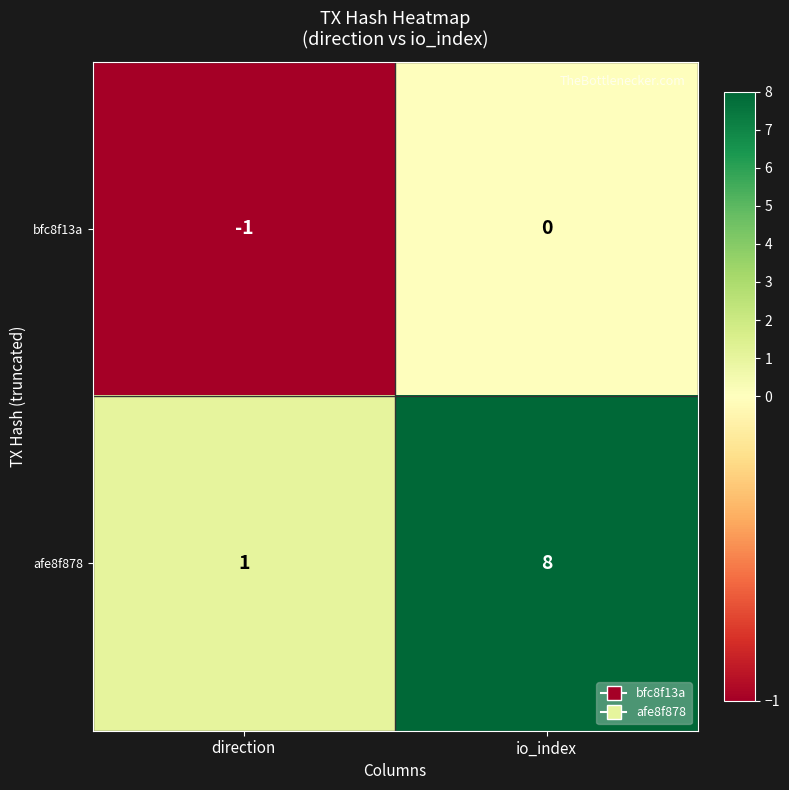

Between direction and io_index, which series saw the biggest shift?

afe8f878